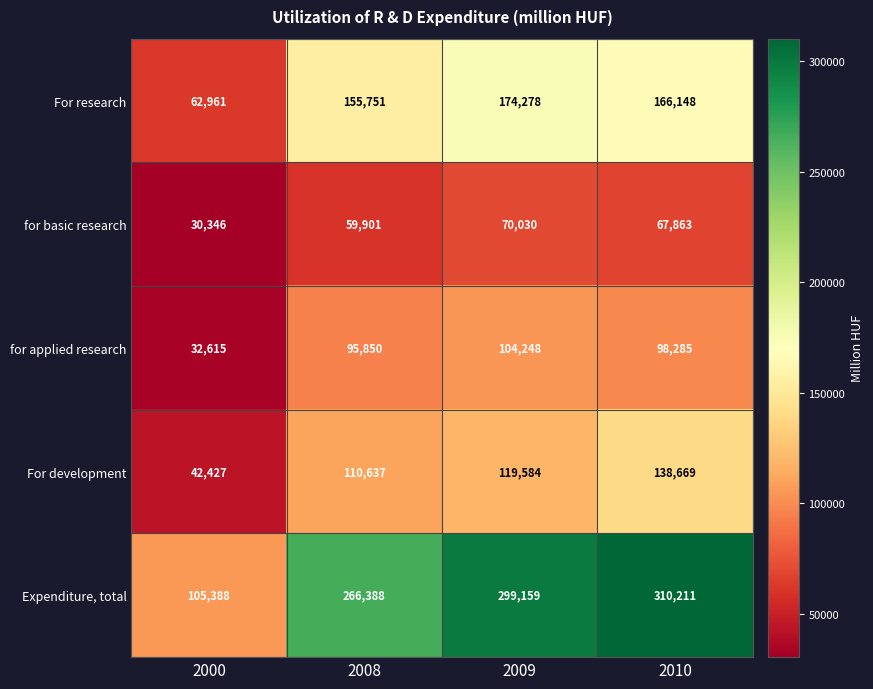

At how many categories does at least one series exceed 273095?

2